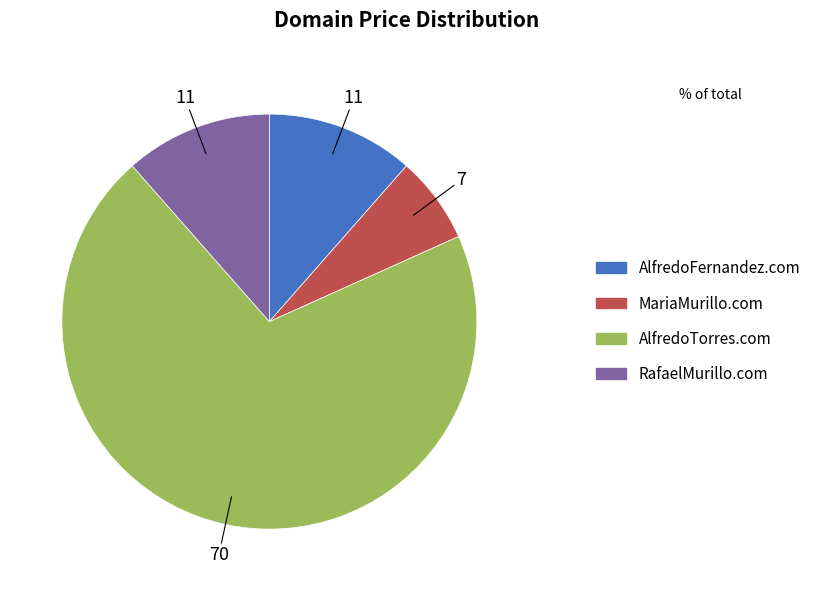

Is it true that AlfredoTorres.com is 80% of the pie?

False